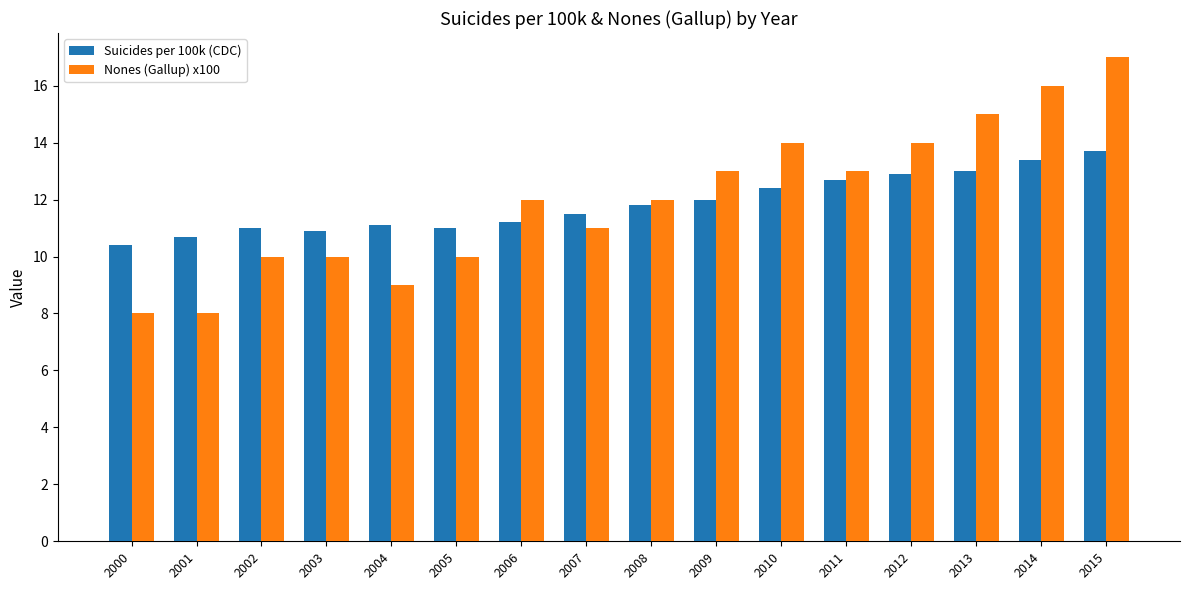

How many bars are there in total?

32